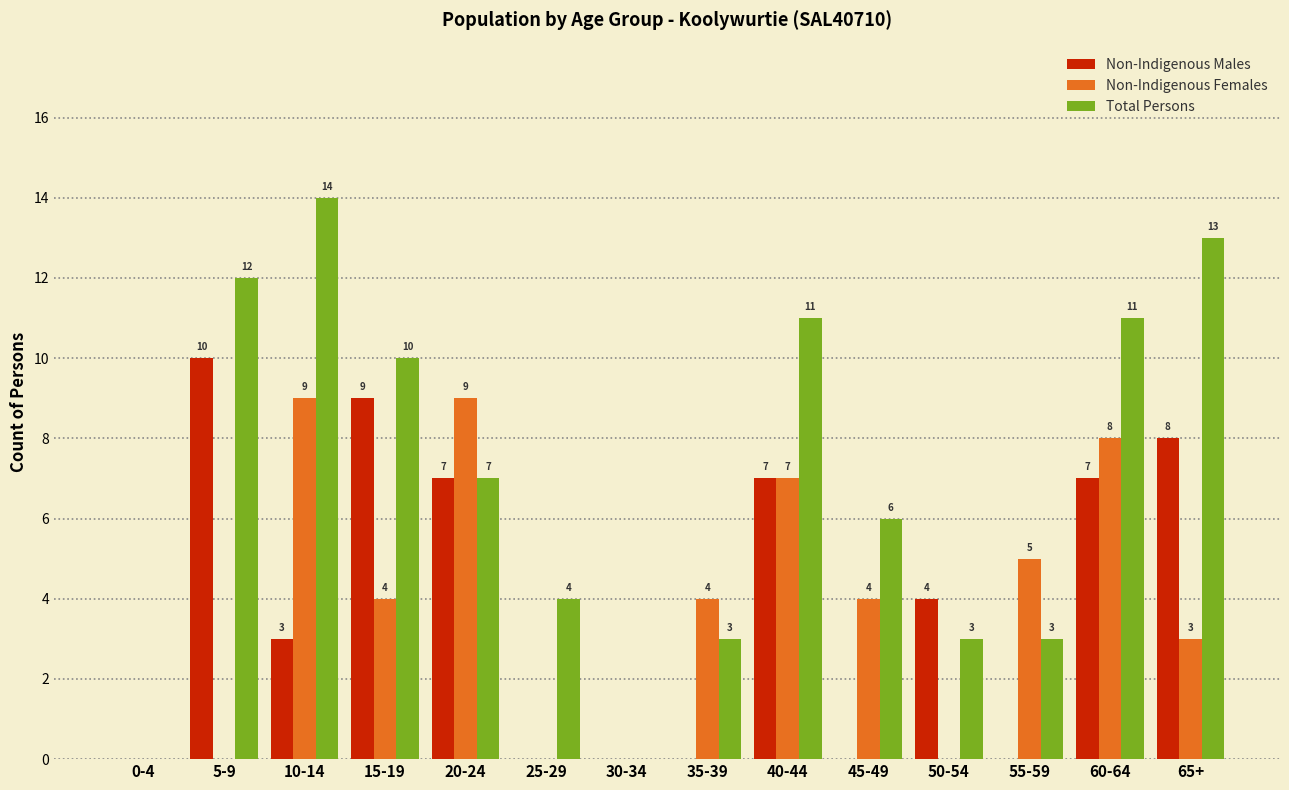

What is the sum of all Non-Indigenous Males values?

55